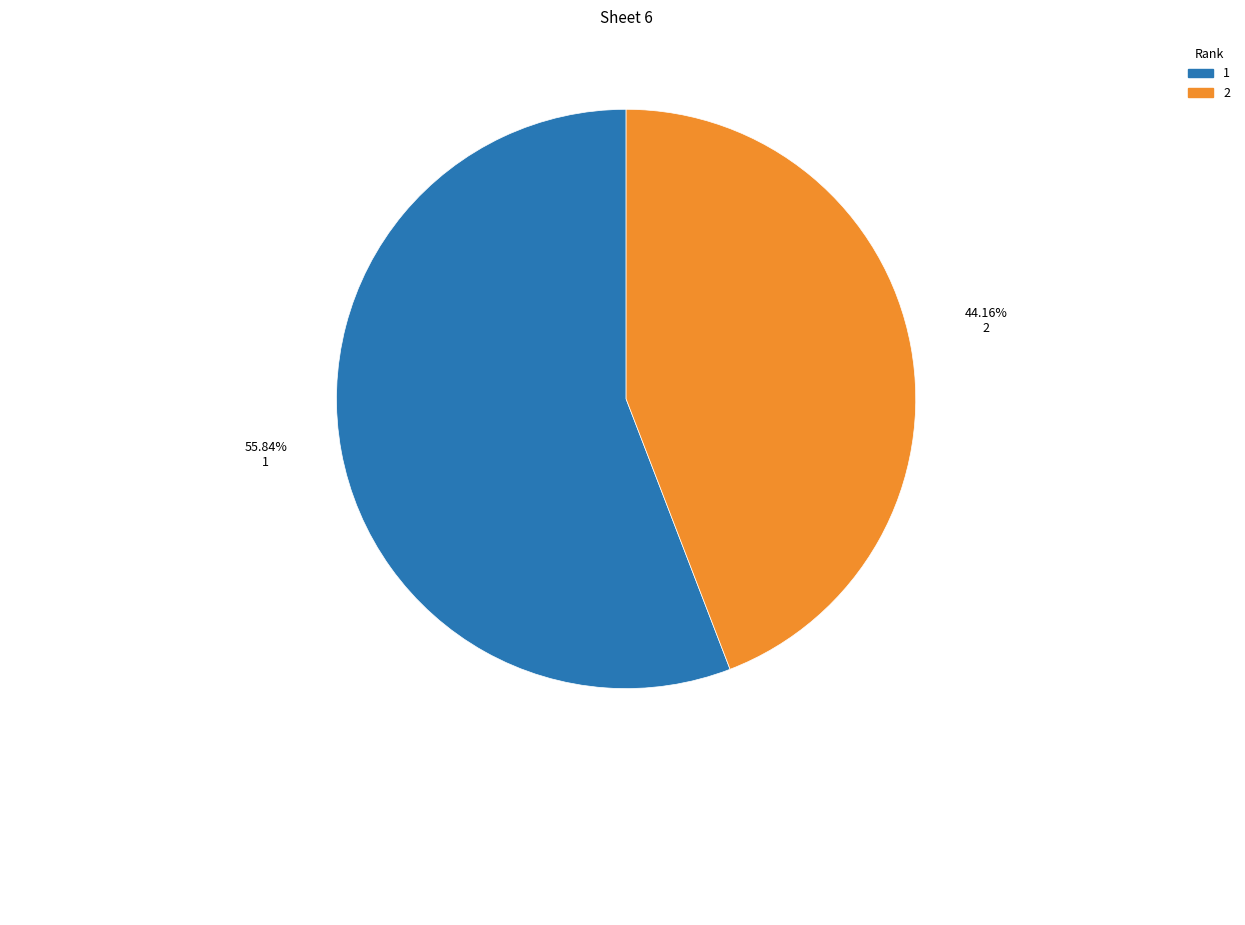

How many segments does this pie chart have?

2